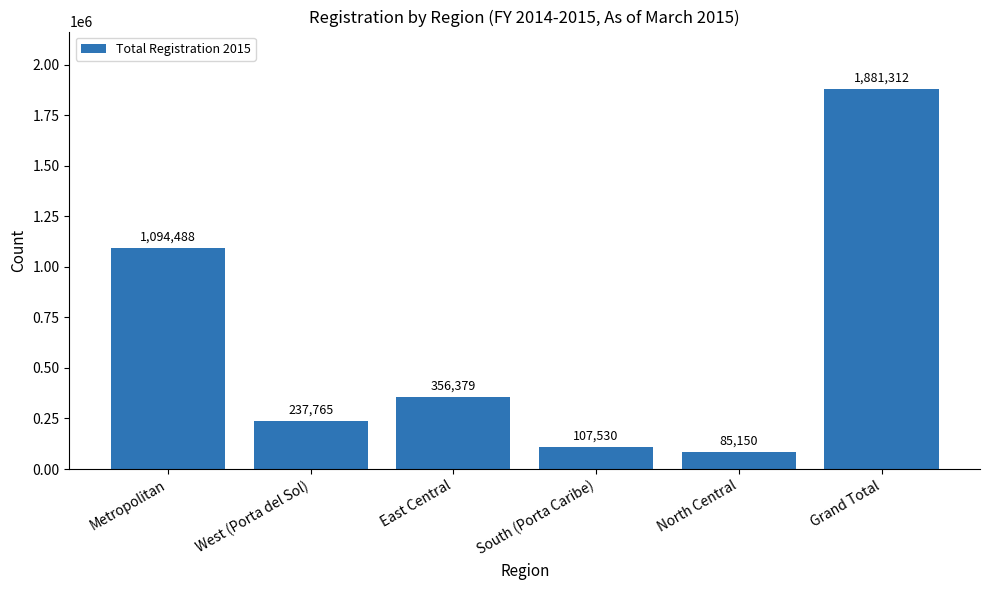

What is the maximum value shown in the chart?

1881312